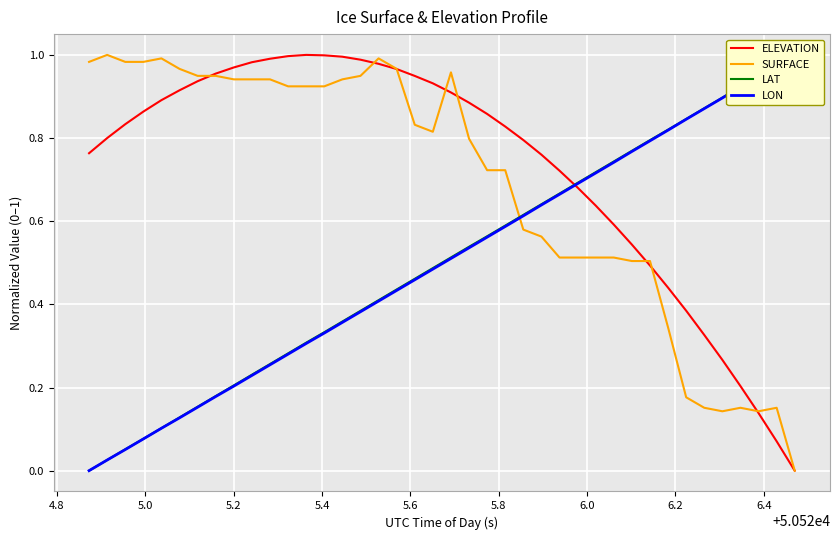

Which series has the largest total across all categories?

ELEVATION